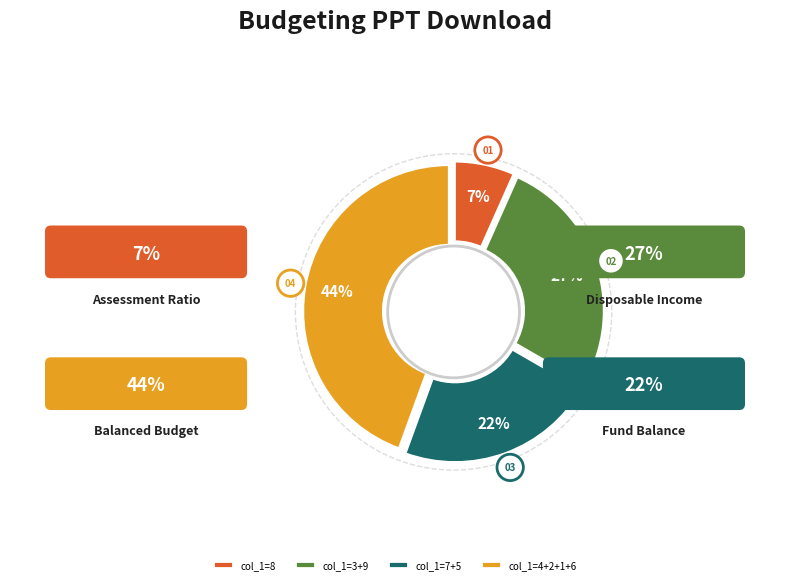

Approximately how many times larger is the value at 6 compared to 7?

0.9